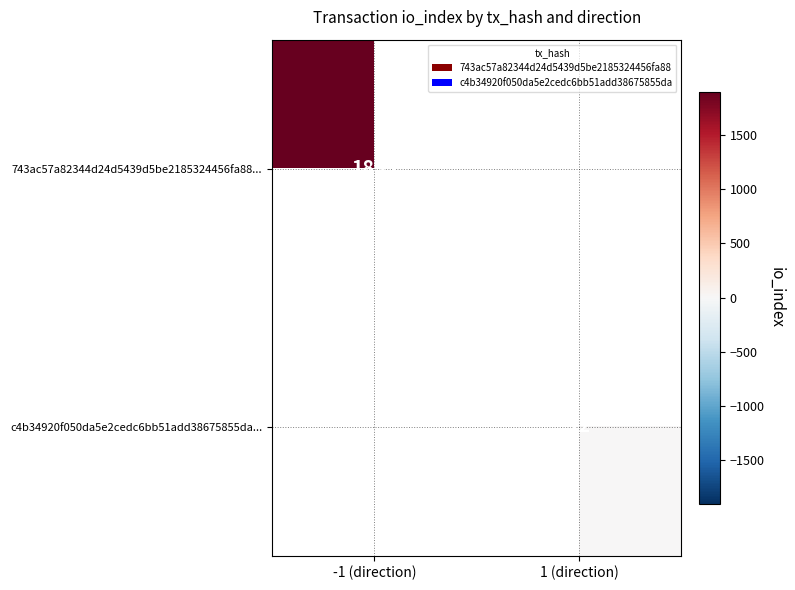

The 743ac57a82344d24d5439d5be2185324456fa88... series shows 2905 at -1 (direction). True or false?

False